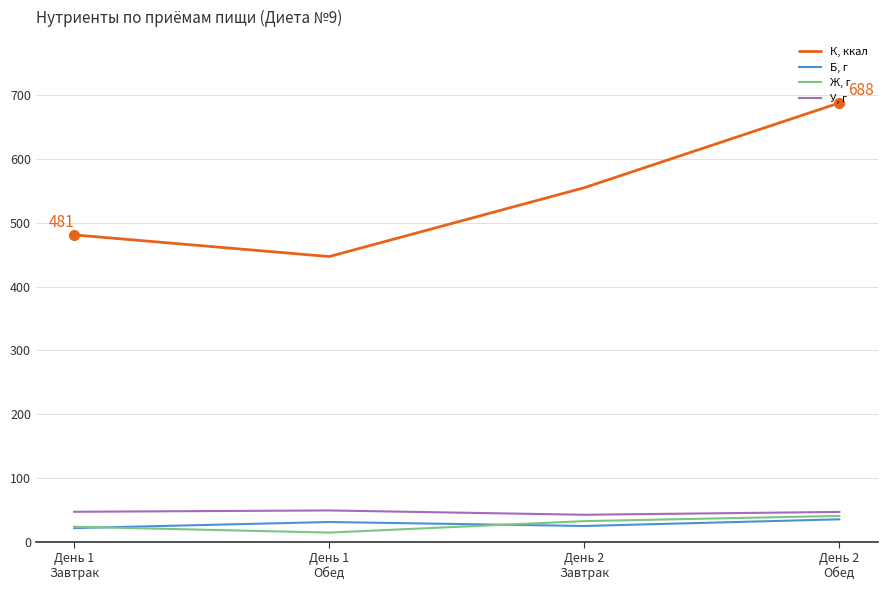

True or false: Ж, г has more than 1 points higher than both neighbors.

False